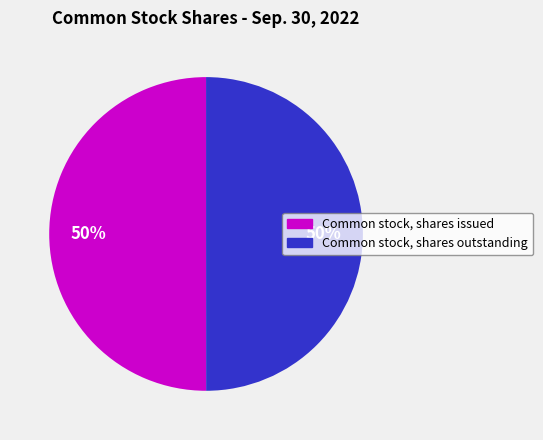

To the nearest percent, what is the combined percentage of Common stock, shares outstanding and Common stock, shares issued?

100%